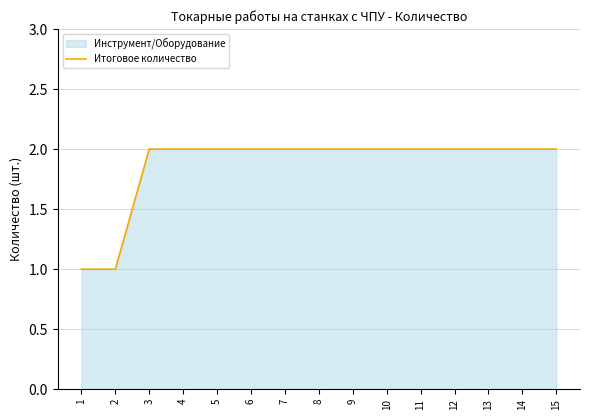

What is the smallest value displayed?

1